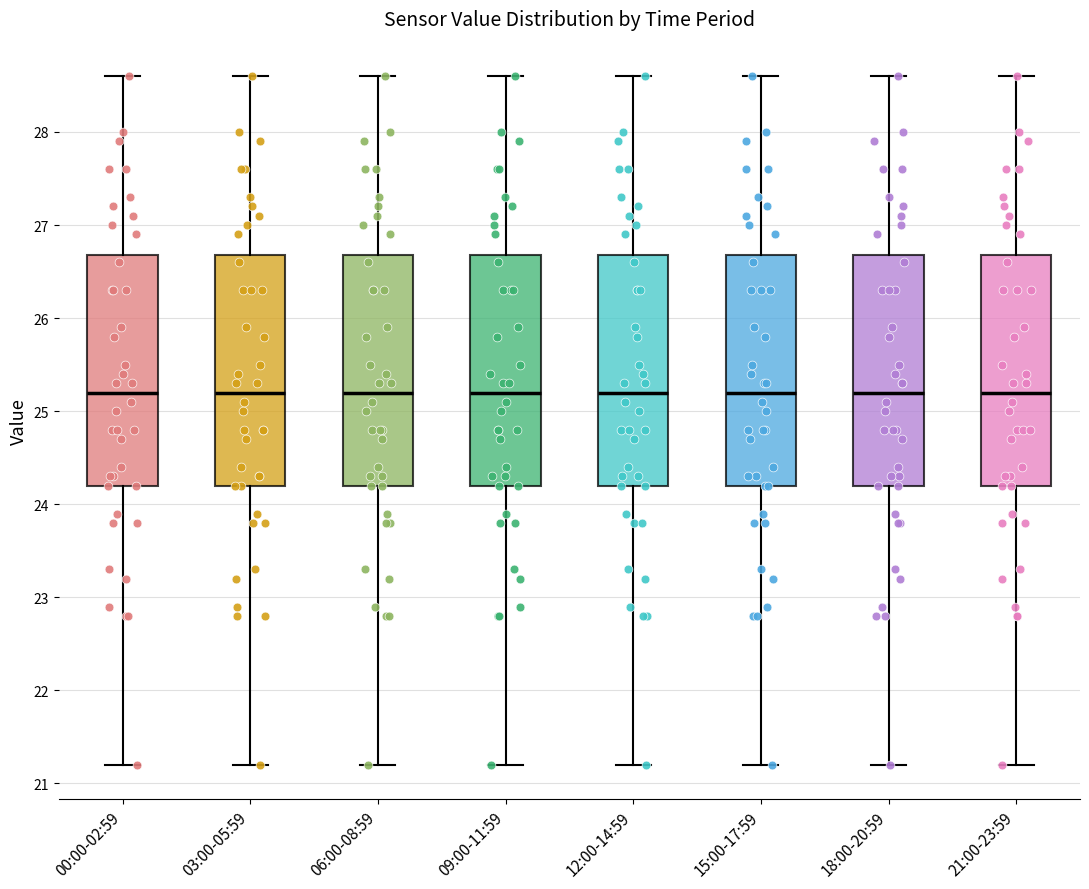

Where is the upper edge of the box for 18:00-20:59 on the y-axis? The values are not printed on the chart, so give them approximately, as read against the axis.

26.7